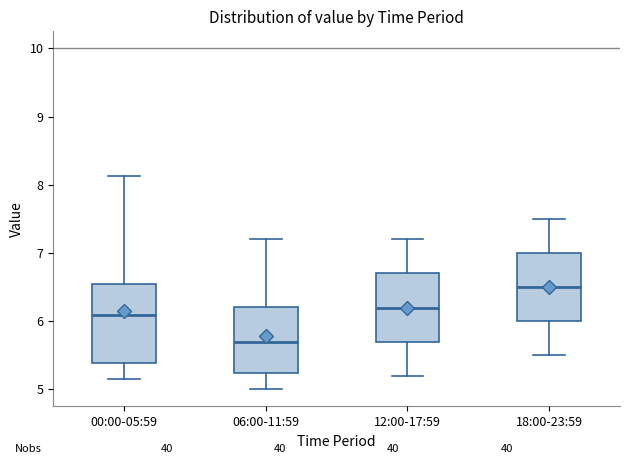

Where is the lower edge of the box for 18:00-23:59 on the y-axis? The values are not printed on the chart, so give them approximately, as read against the axis.

6.0